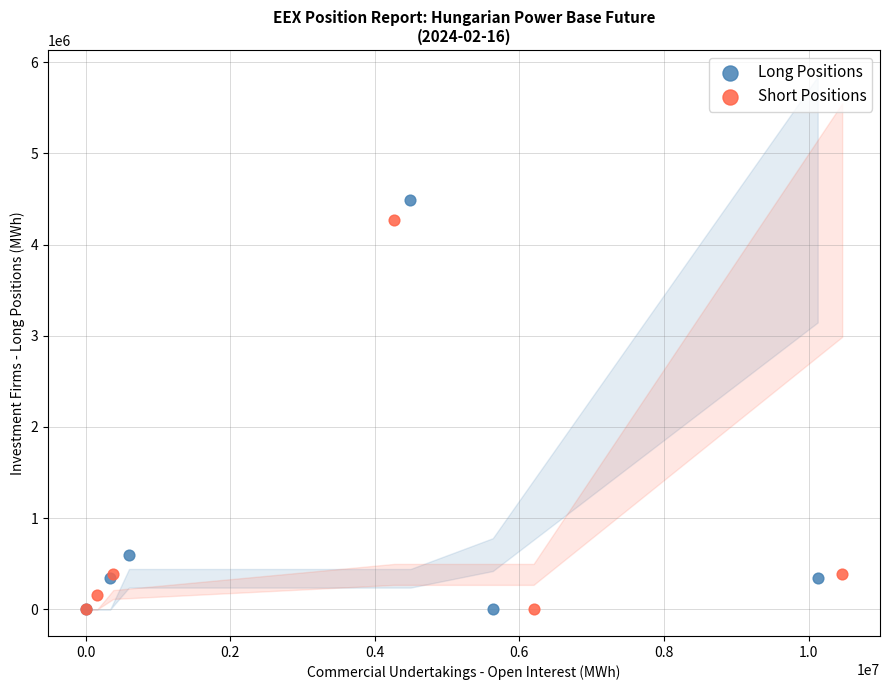

Which series has the widest spread of Y values?

Long Positions